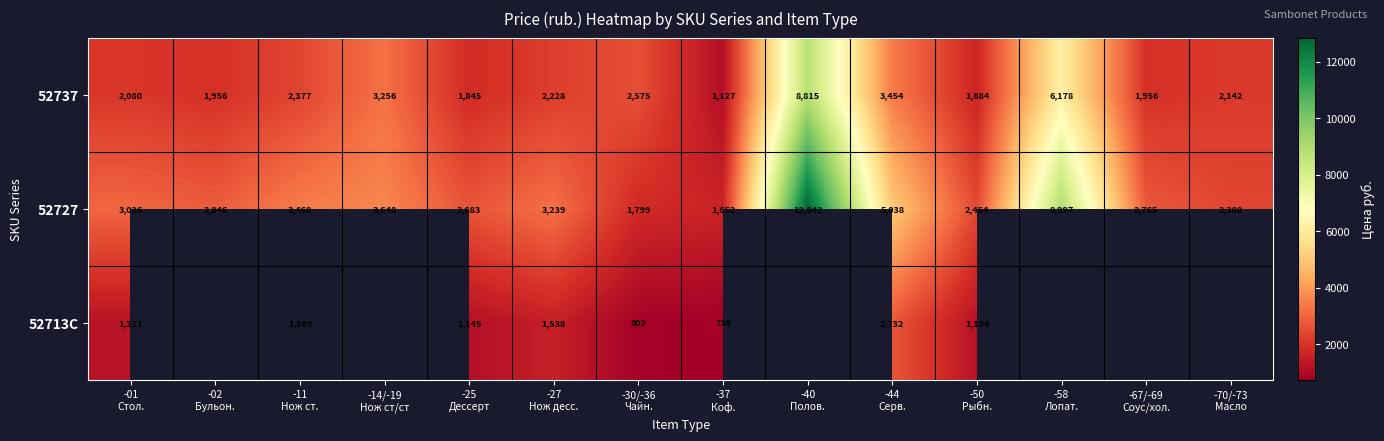

Read the 52737 value at -37 Коф..

1127.0